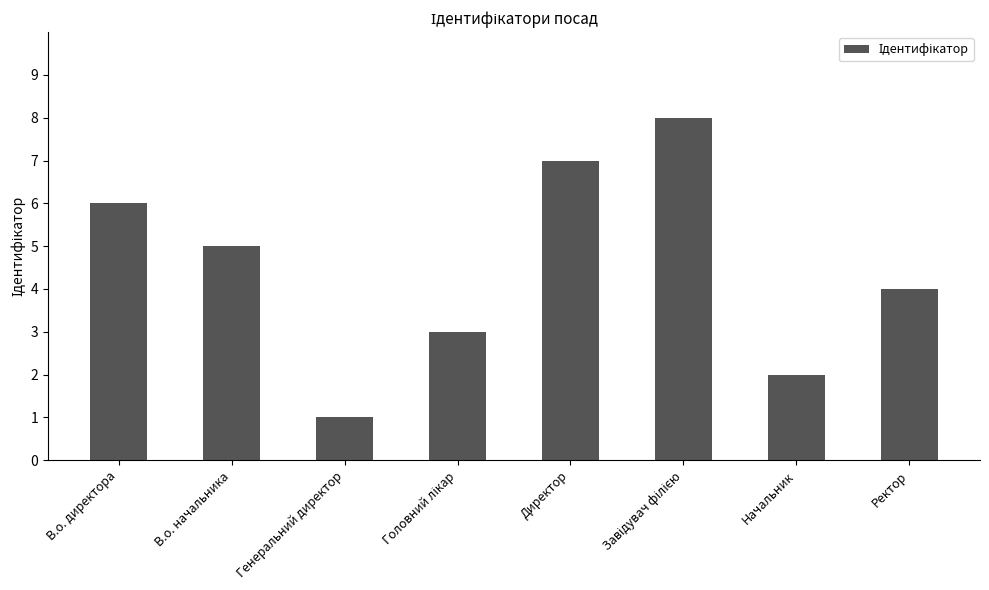

Does the chart contain stacked bars?

No